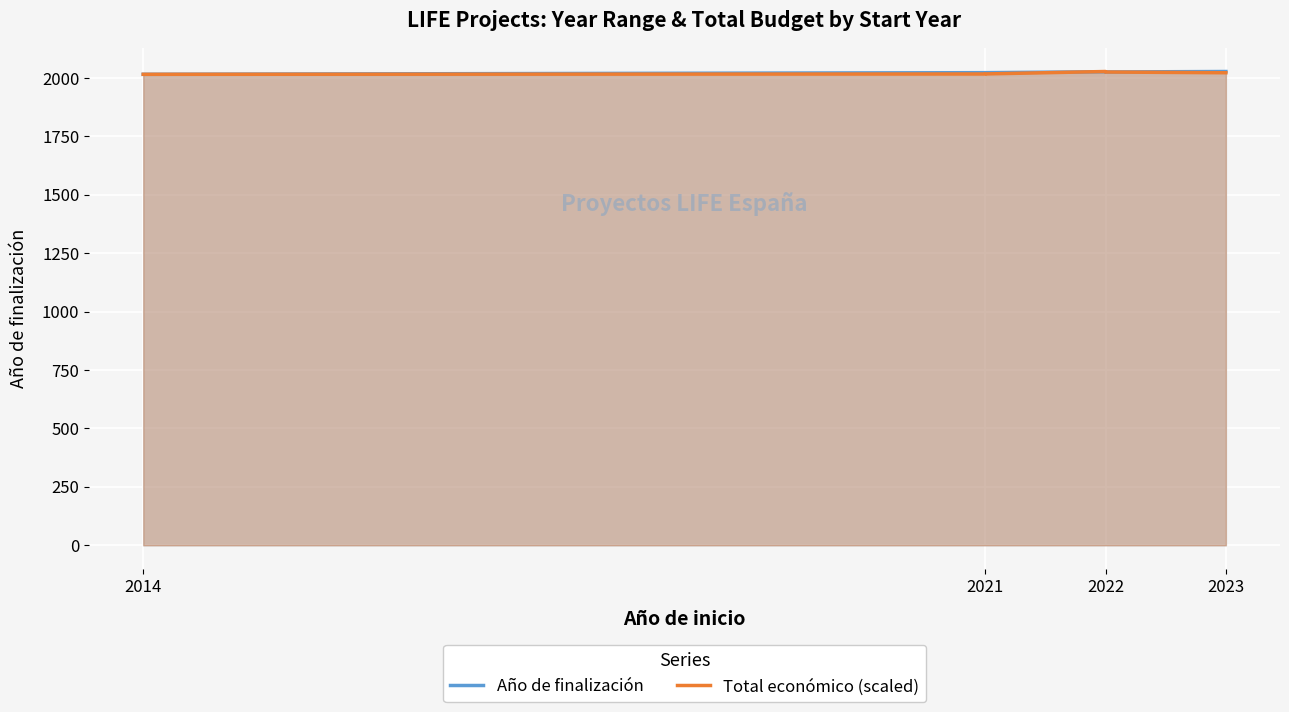

What is the difference between the second highest and second lowest values in the Año de finalización series?

4.0